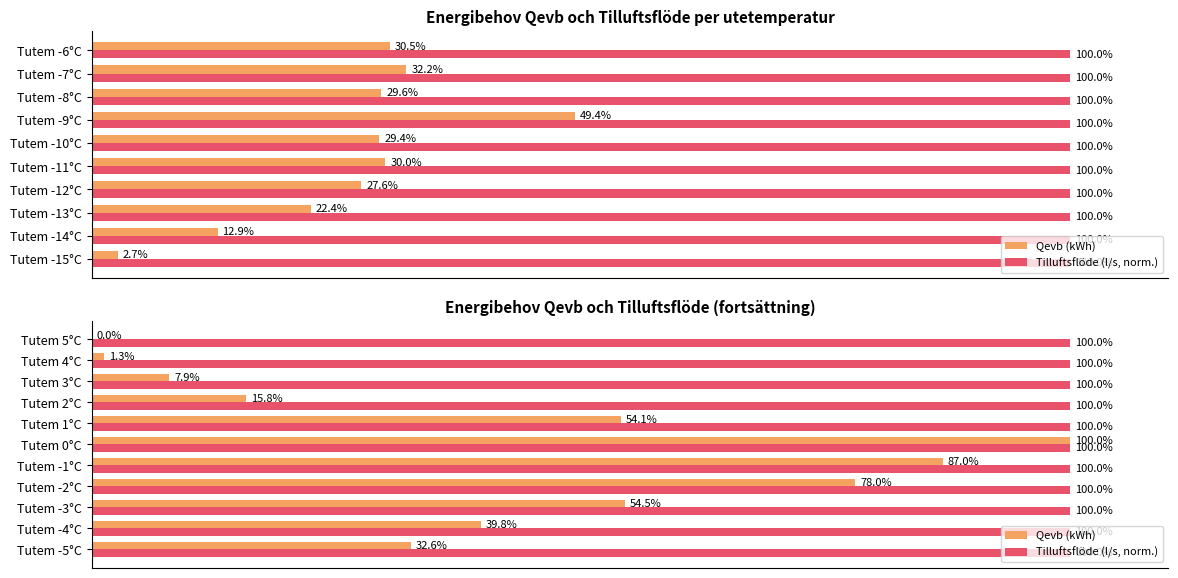

List the series in order of their peak value, highest first.

Qevb (kWh), Tilluftsflöde (l/s, norm.)